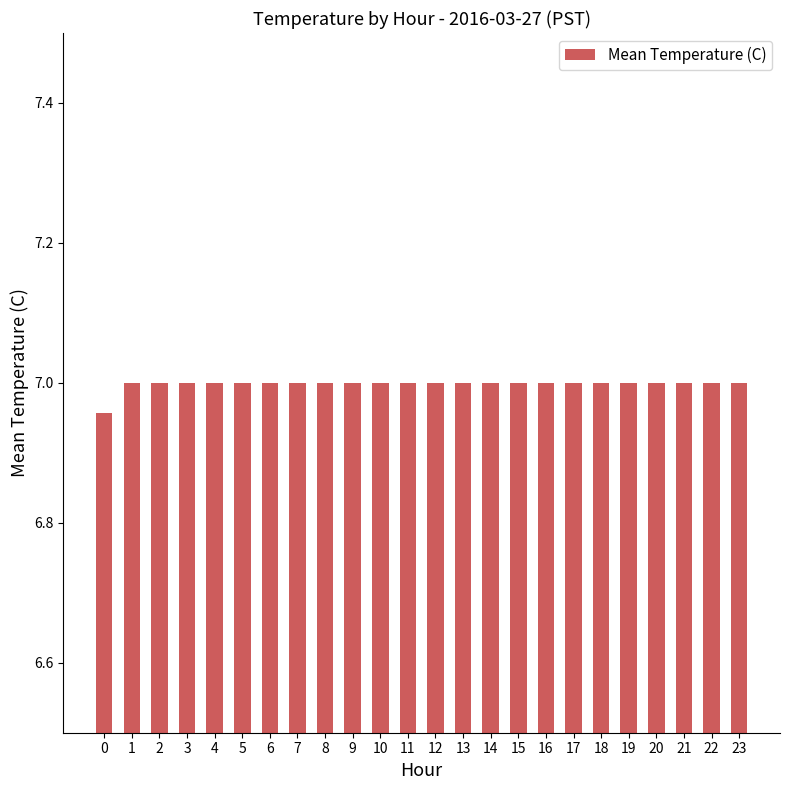

Approximately how many times larger is the value at 17 compared to 14?

1.0